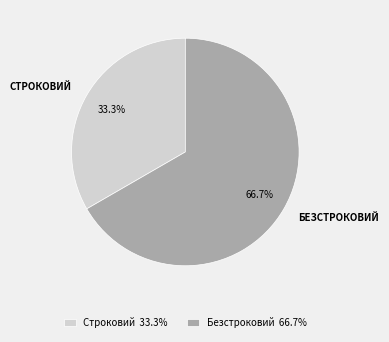

Does Безстроковий represent more than half of the total?

Yes